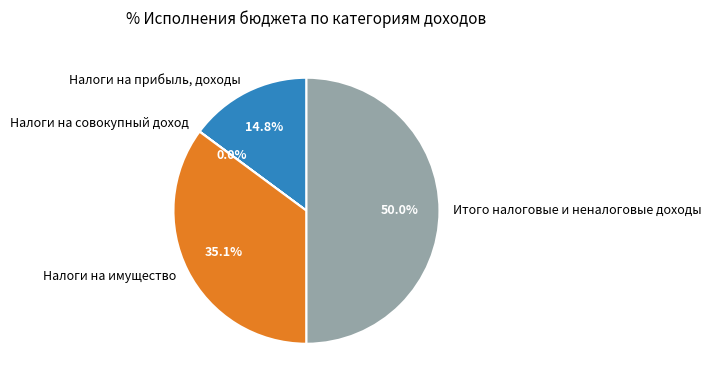

To the nearest percent, what is the difference between the Налоги на прибыль, доходы and Итого налоговые и неналоговые доходы slice percentages?

35%